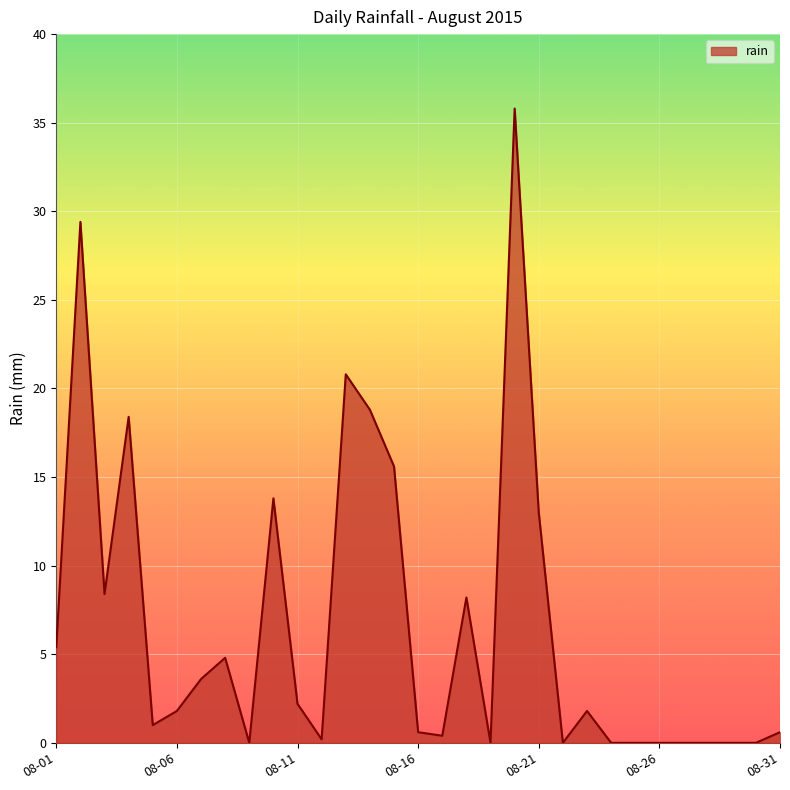

Where is the first local minimum?

2015-08-03